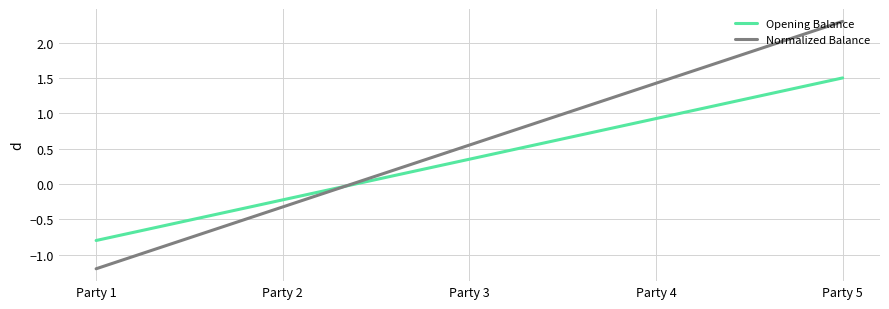

How many intersections are there between Opening Balance and Normalized Balance?

1